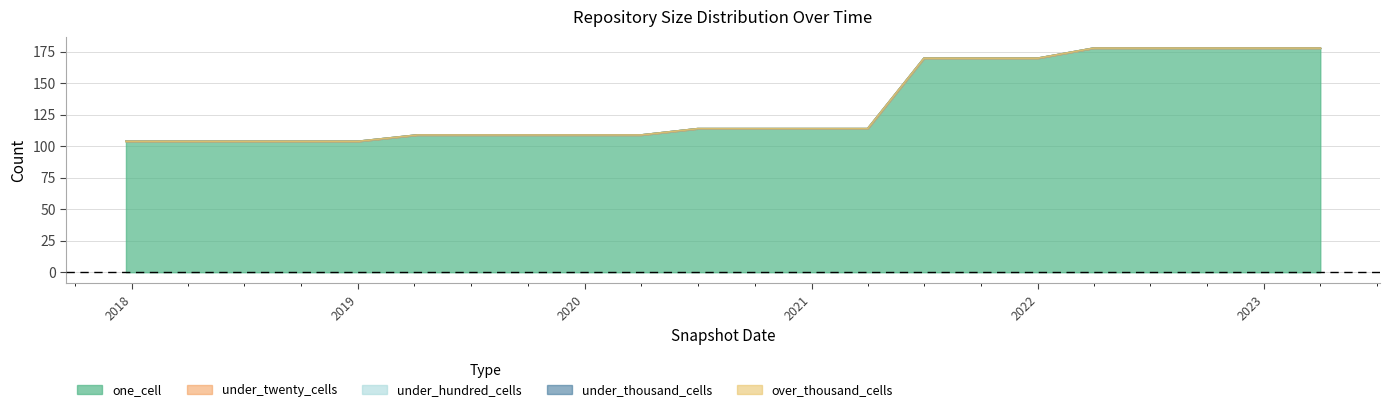

What is the highest value of the one_cell series?

178